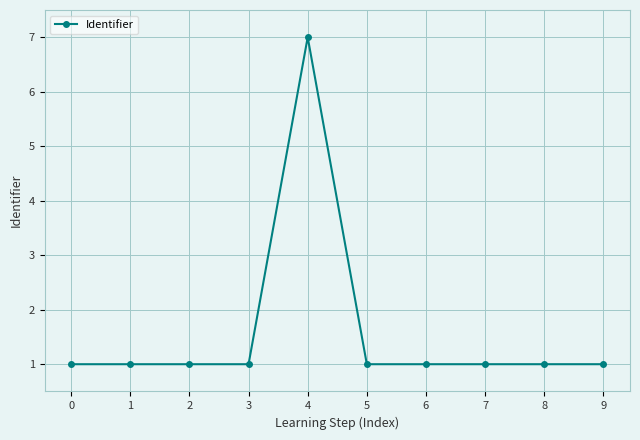

What is the smallest value displayed?

1.0